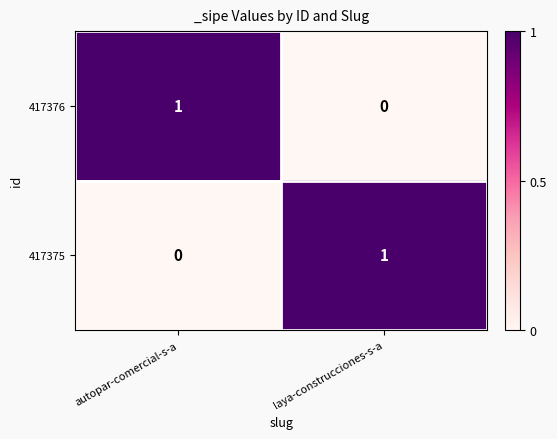

How many values in 417376 are above zero?

1